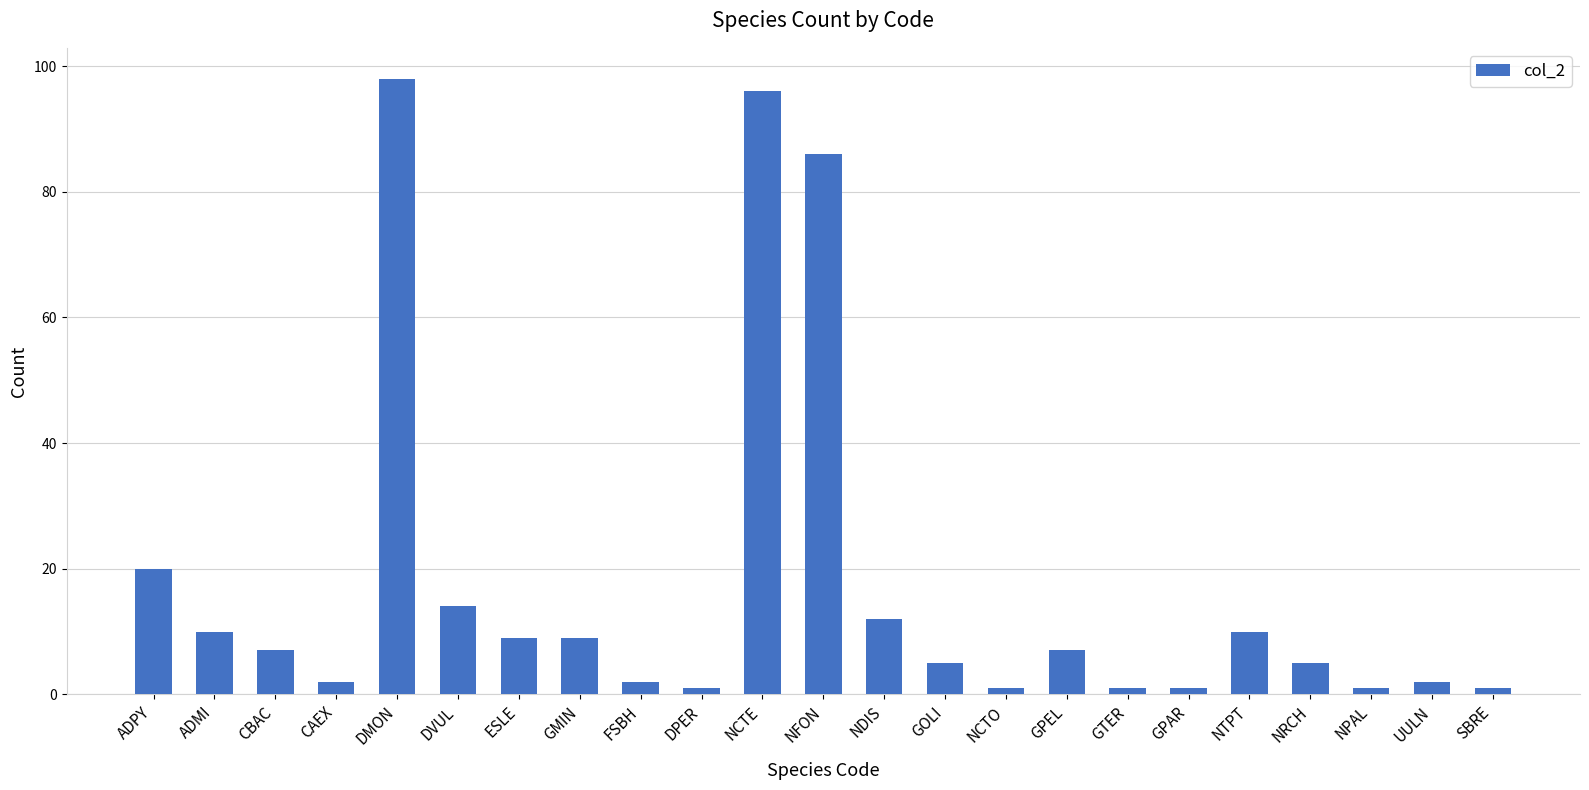

How many values are below 7?

11